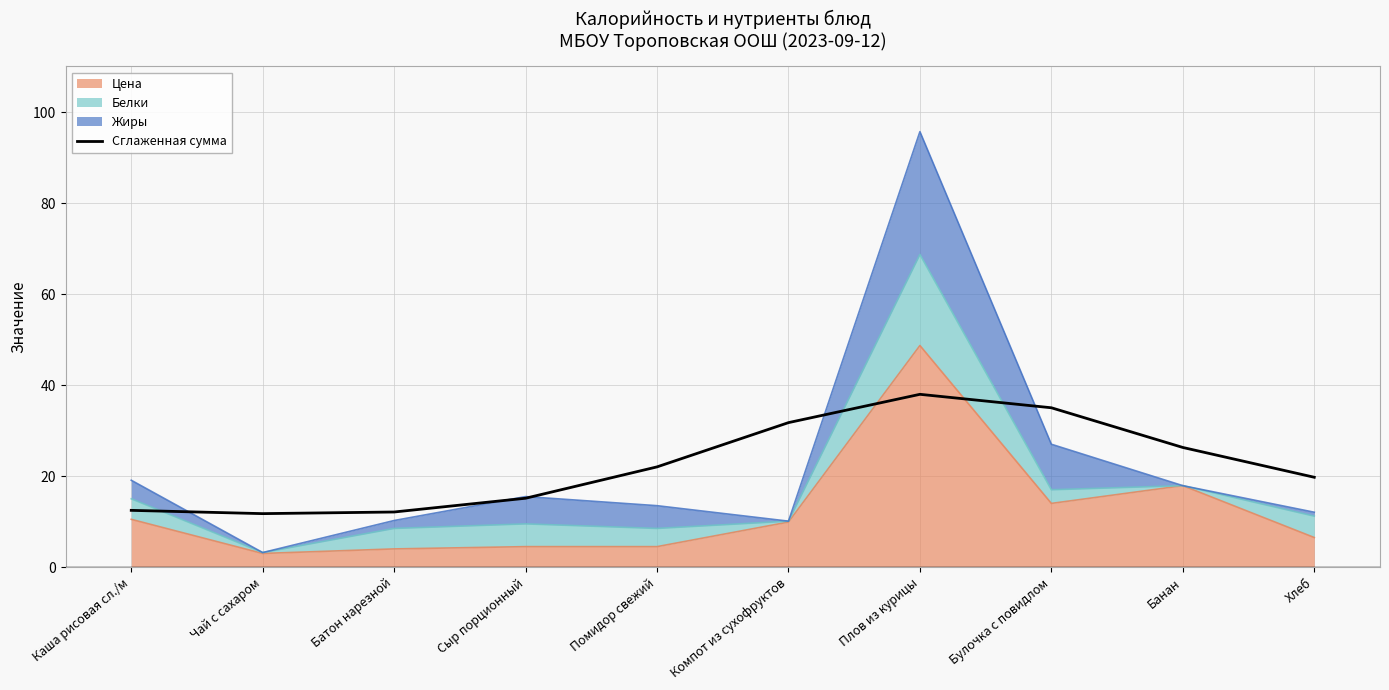

What is the difference between the values at Каша рисовая сл./м and Сыр порционный?

2.7